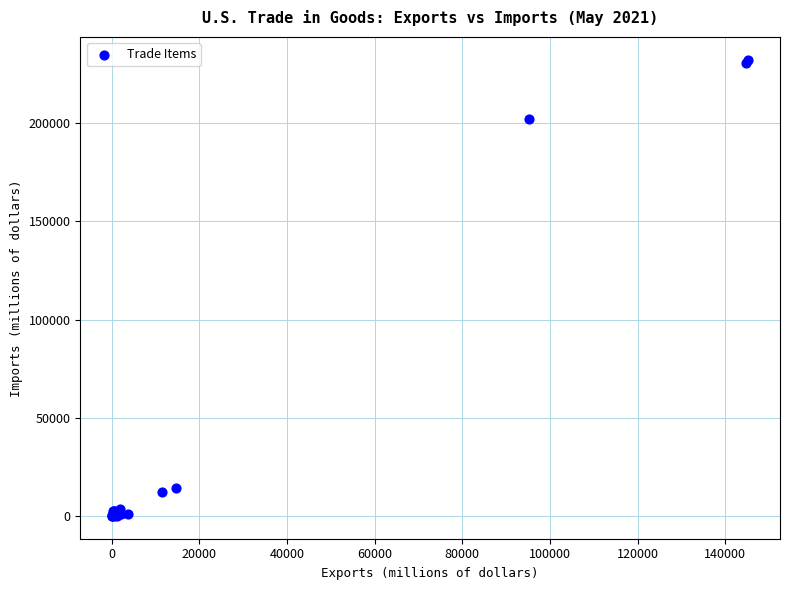

What Y value in the scatter plot is closest to 116262?

202043